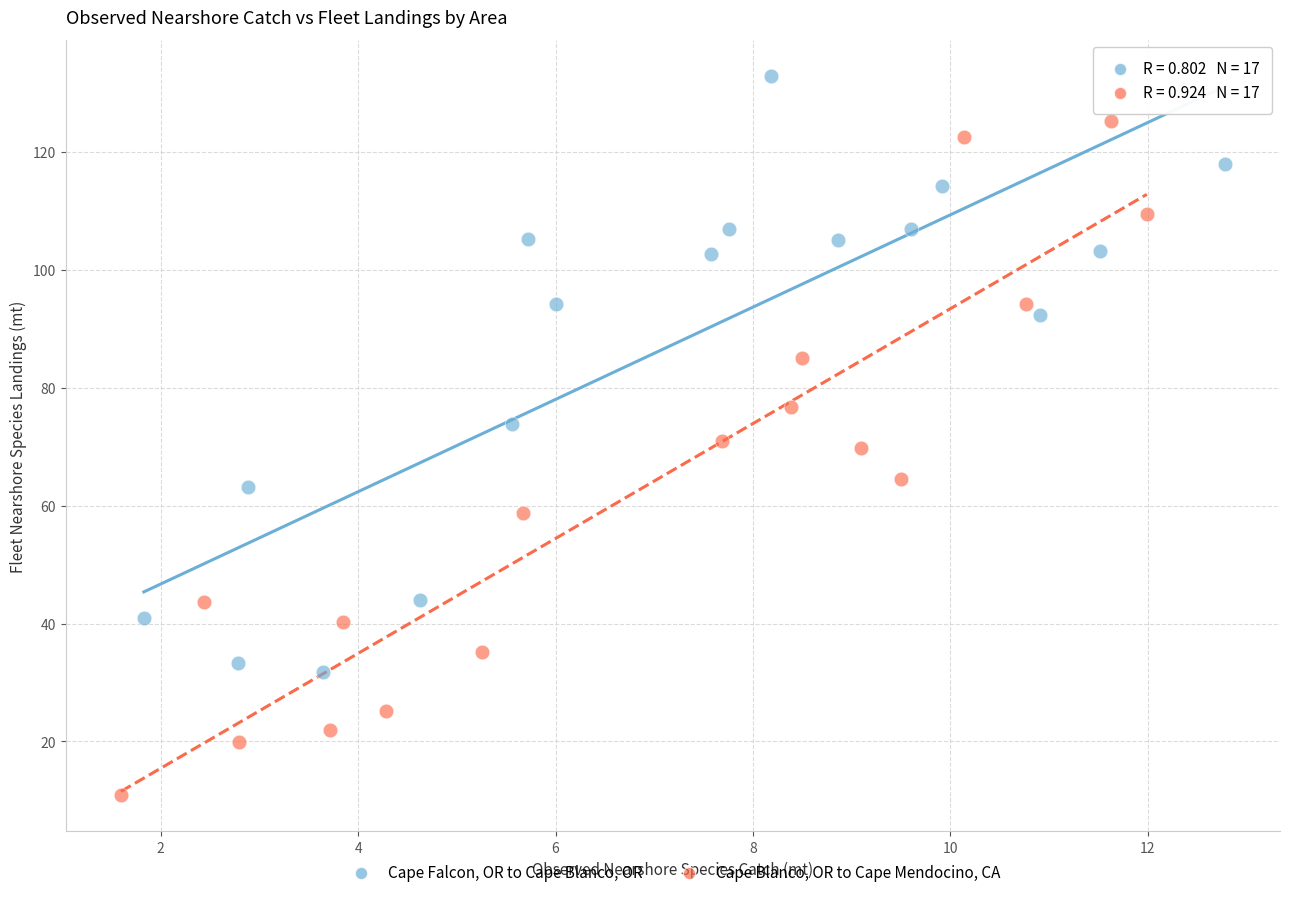

Which series reaches the maximum Y coordinate?

Cape Falcon, OR to Cape Blanco, OR